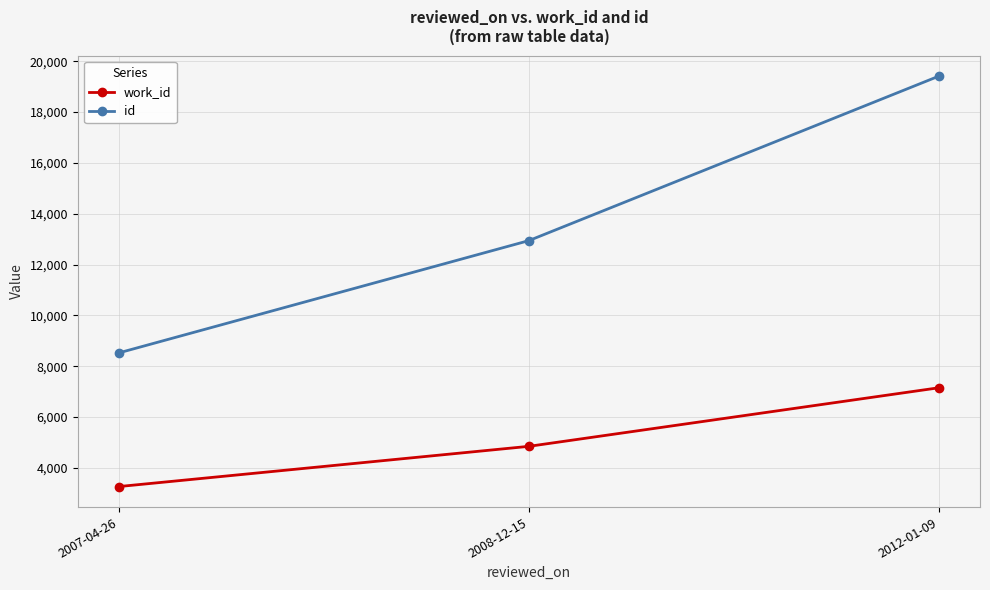

The value of id at 2007-04-26 is 15051. True or false?

False